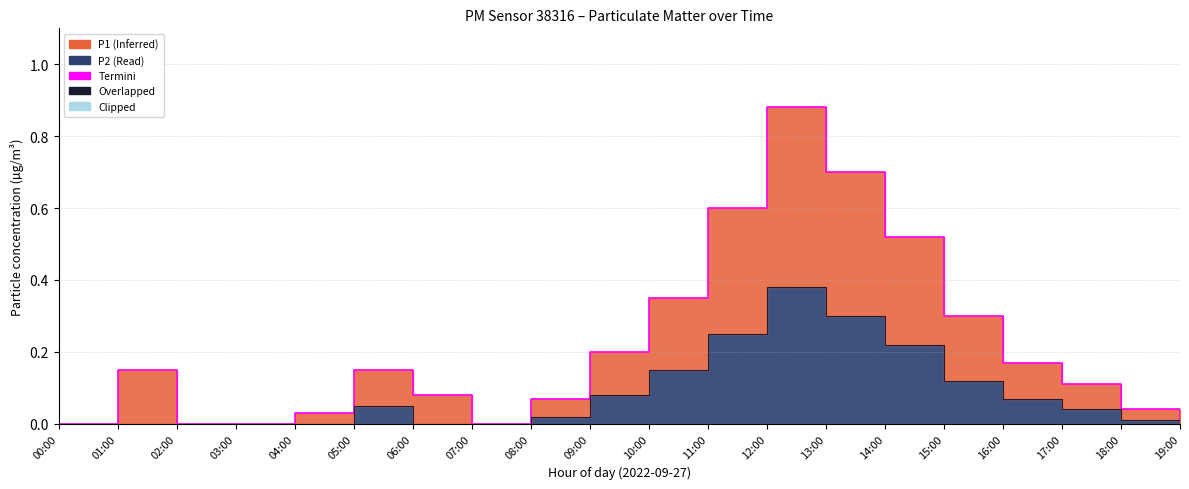

Rank the categories by Clipped value from lowest to highest.

00:00, 01:00, 02:00, 03:00, 04:00, 05:00, 06:00, 07:00, 08:00, 09:00, 10:00, 11:00, 12:00, 13:00, 14:00, 15:00, 16:00, 17:00, 18:00, 19:00